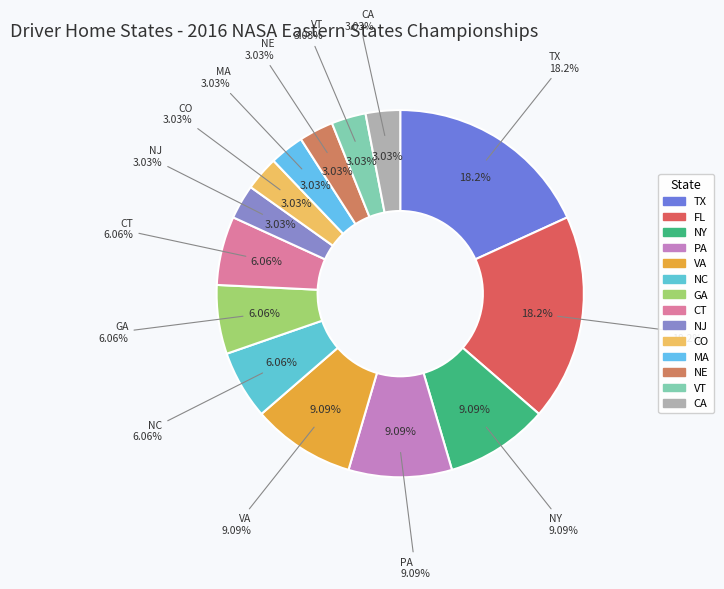

Is GA the majority of the pie?

No